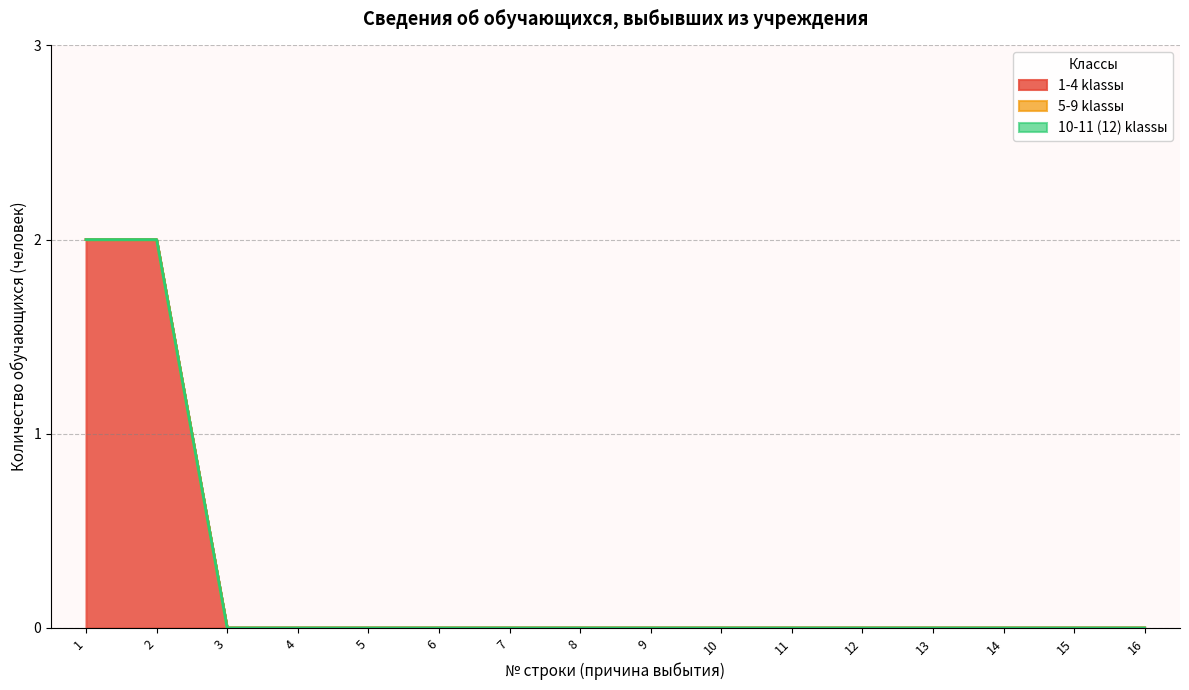

At which category is the sum across all series the highest?

1